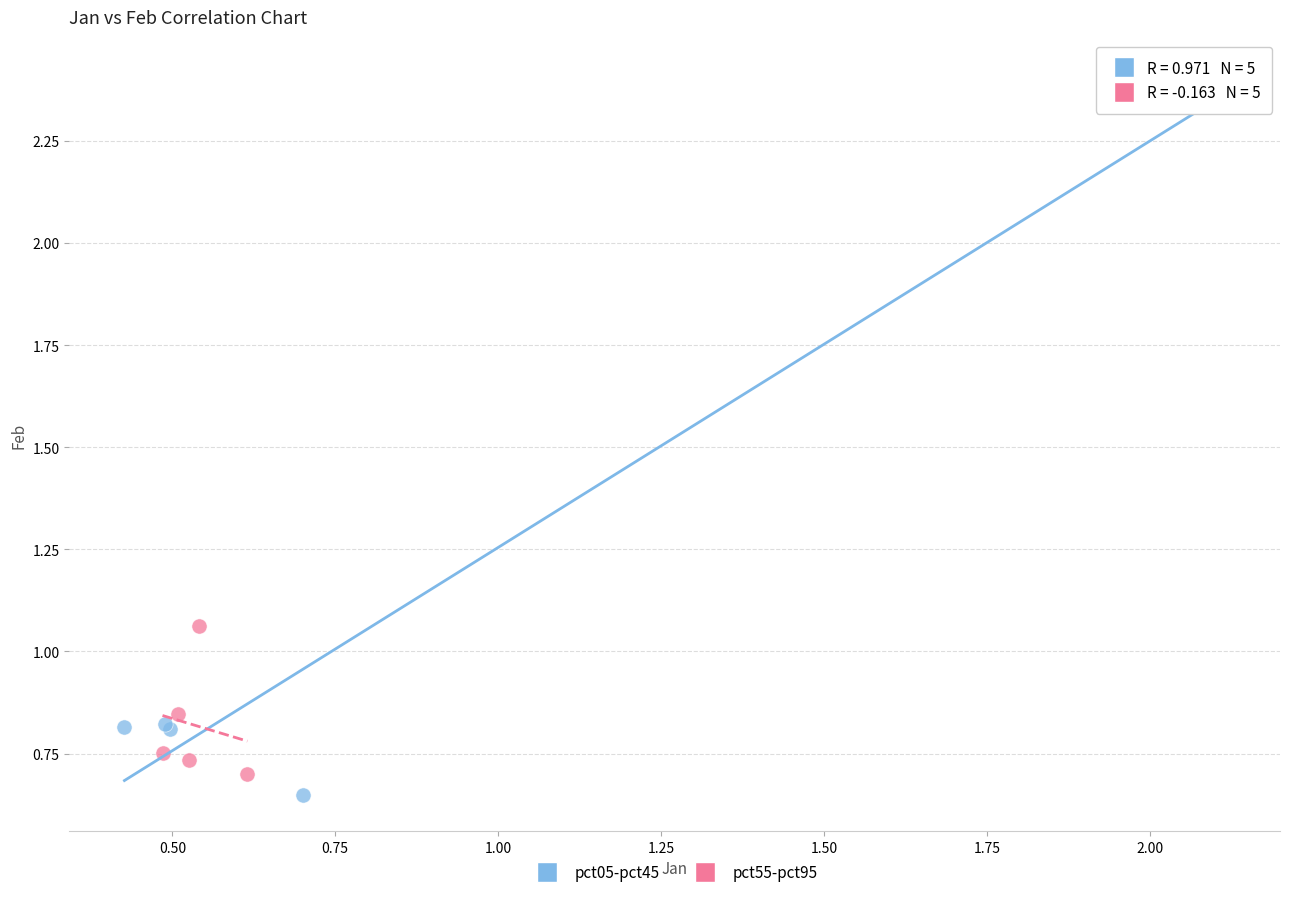

Which series has the widest spread of Y values?

pct05-pct45